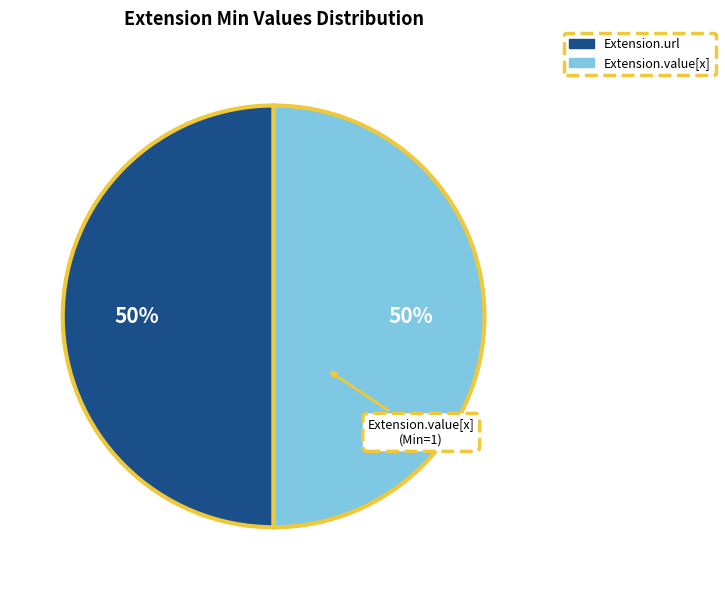

To the nearest percent, what is the average slice percentage?

50%